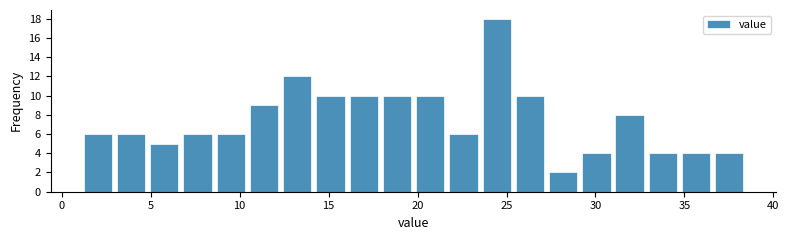

Around what value on the x-axis is the tallest bar? Give the approximate position of its centre, as read against the axis.

24.5